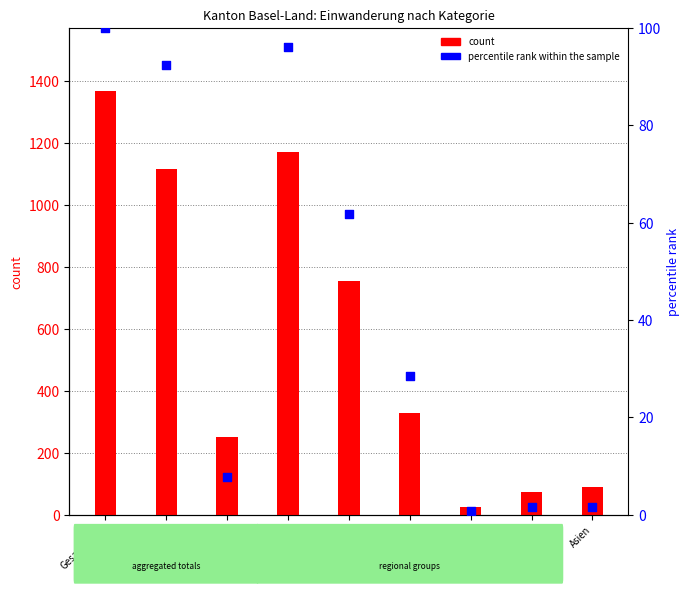

What is the total value across all series at Europa?

1266.0